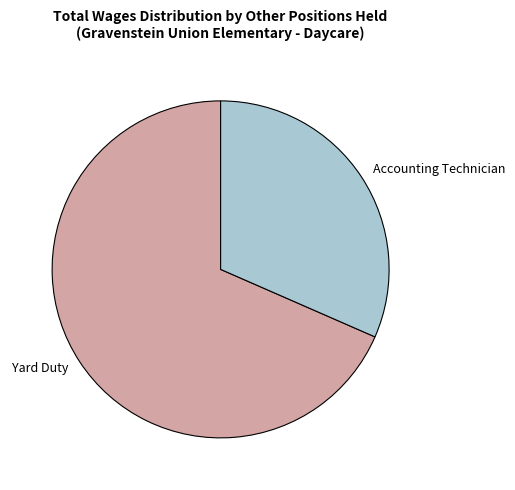

What is the ratio of the value at Yard Duty to the value at Accounting Technician?

2.2